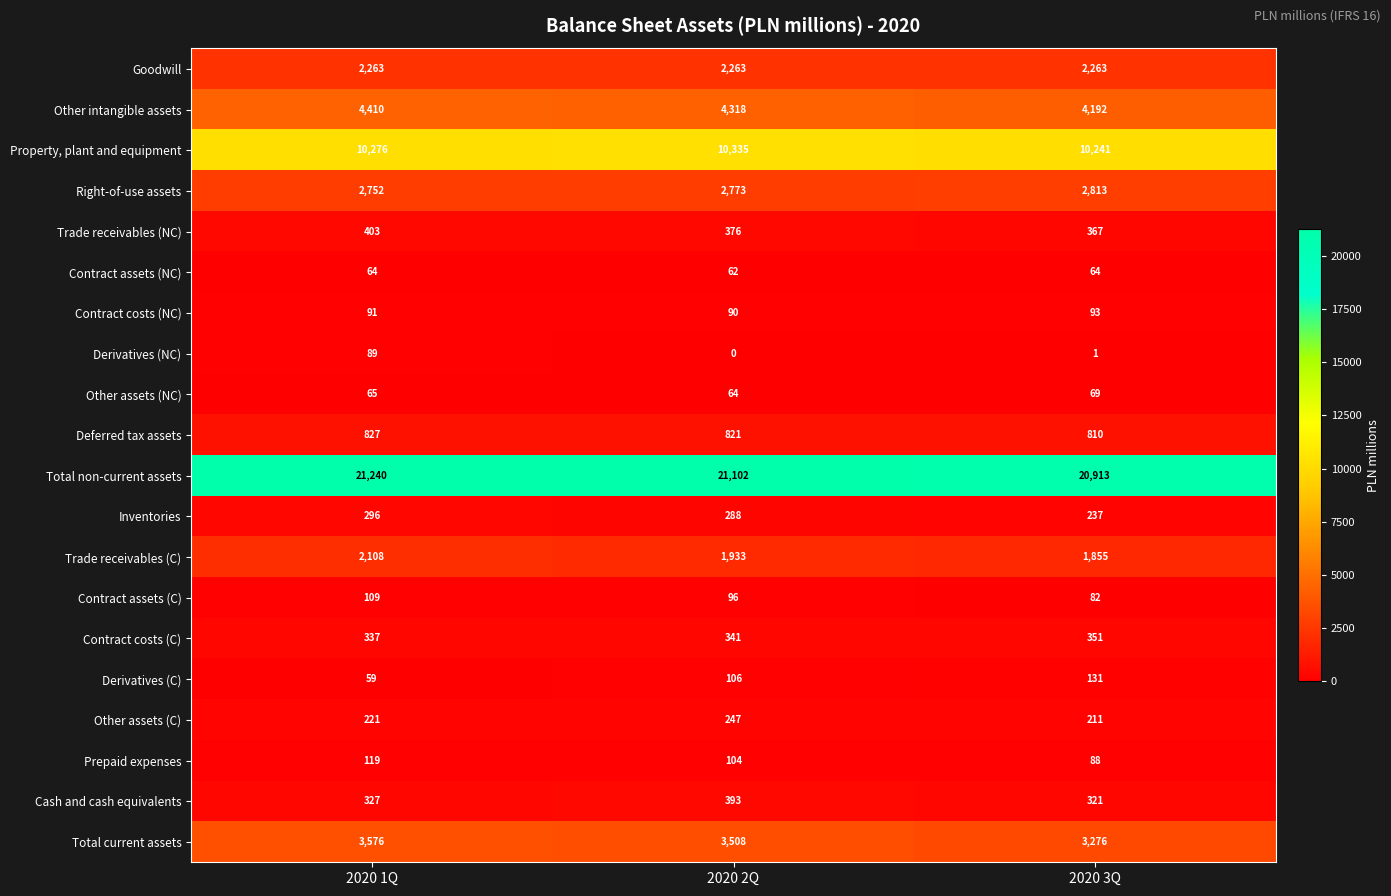

Count the number of categories in the chart.

3